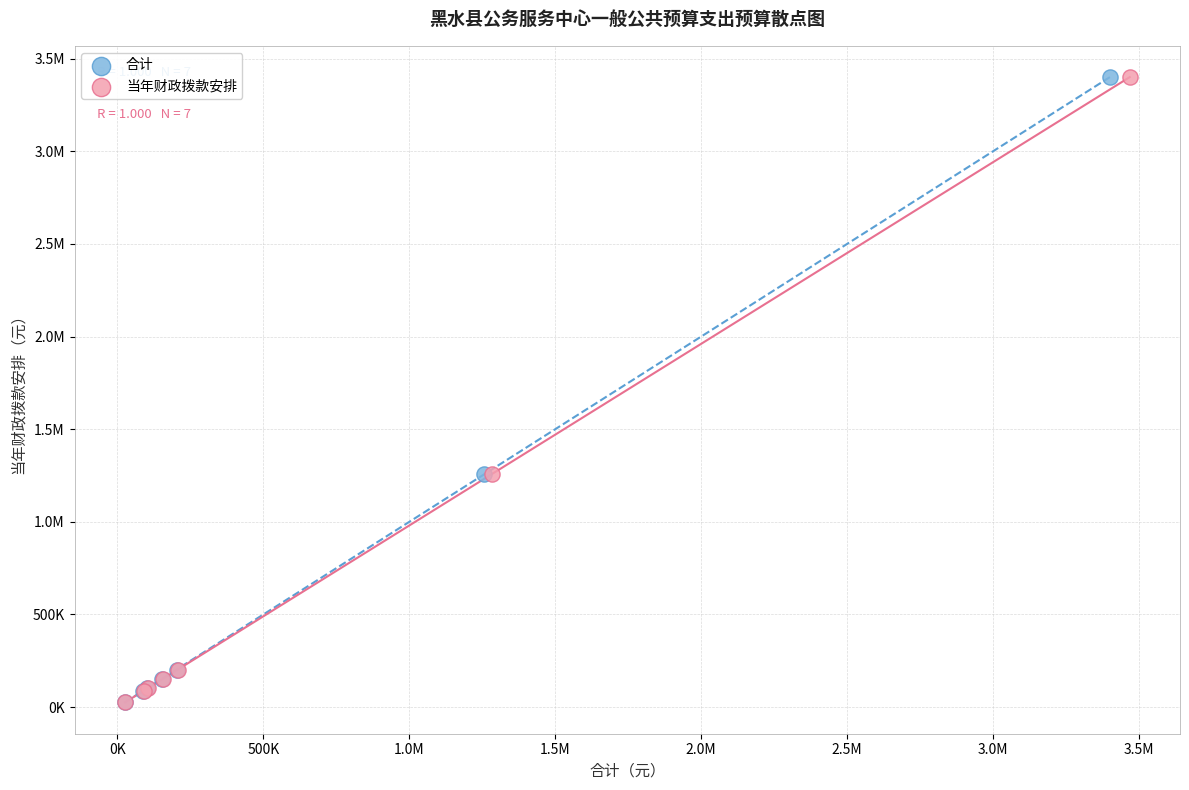

What are all the series names shown in the legend?

合计, 当年财政拨款安排